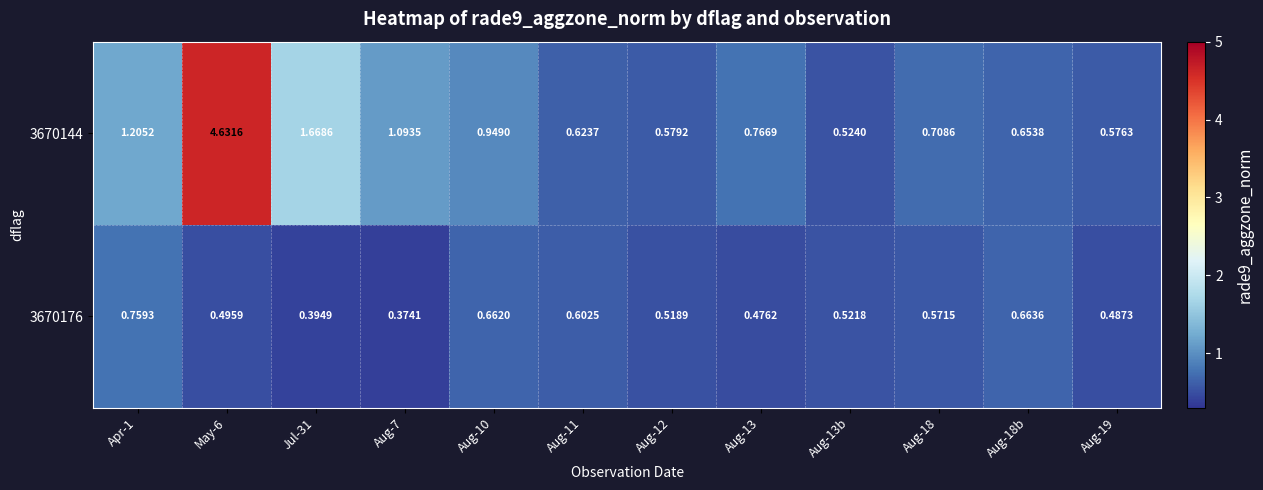

Reading left to right, what are all the values shown in this chart?

3670144: Apr-1=1.2	May-6=4.6	Jul-31=1.7	Aug-7=1.1	Aug-10=0.9	Aug-11=0.6	Aug-12=0.6	Aug-13=0.8	Aug-13b=0.5	Aug-18=0.7	Aug-18b=0.7	Aug-19=0.6
3670176: Apr-1=0.8	May-6=0.5	Jul-31=0.4	Aug-7=0.4	Aug-10=0.7	Aug-11=0.6	Aug-12=0.5	Aug-13=0.5	Aug-13b=0.5	Aug-18=0.6	Aug-18b=0.7	Aug-19=0.5